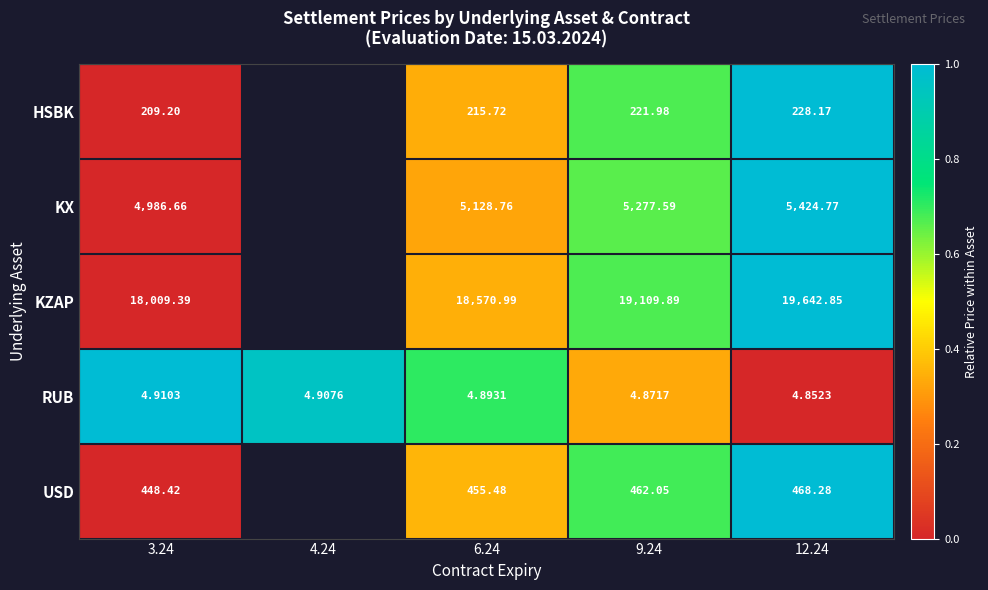

At which category is the sum across all series the highest?

12.24